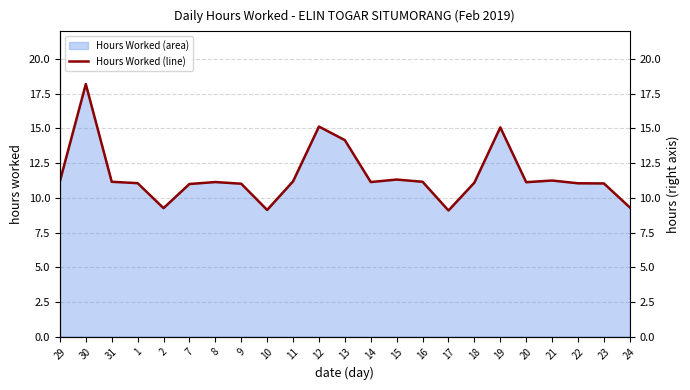

Rank the categories by value from lowest to highest.

17, 10, 2, 24, 7, 9, 23, 22, 1, 18, 20, 8, 14, 31, 16, 11, 29, 21, 15, 13, 19, 12, 30